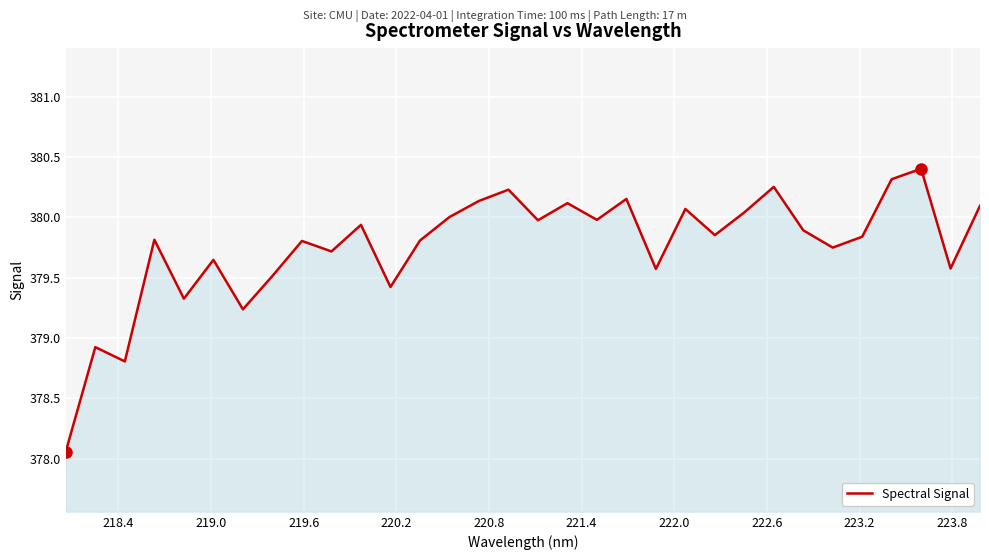

What is the difference between the maximum and minimum values?

2.3